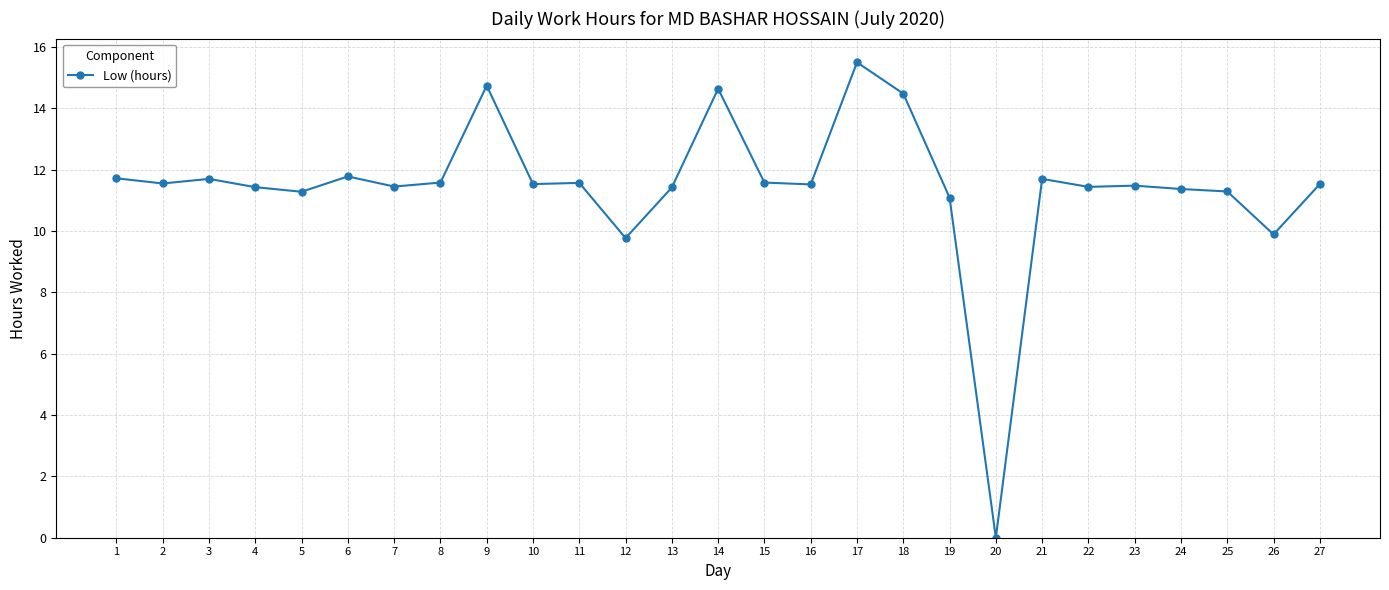

What is the value of the 16th point from the left?

11.5